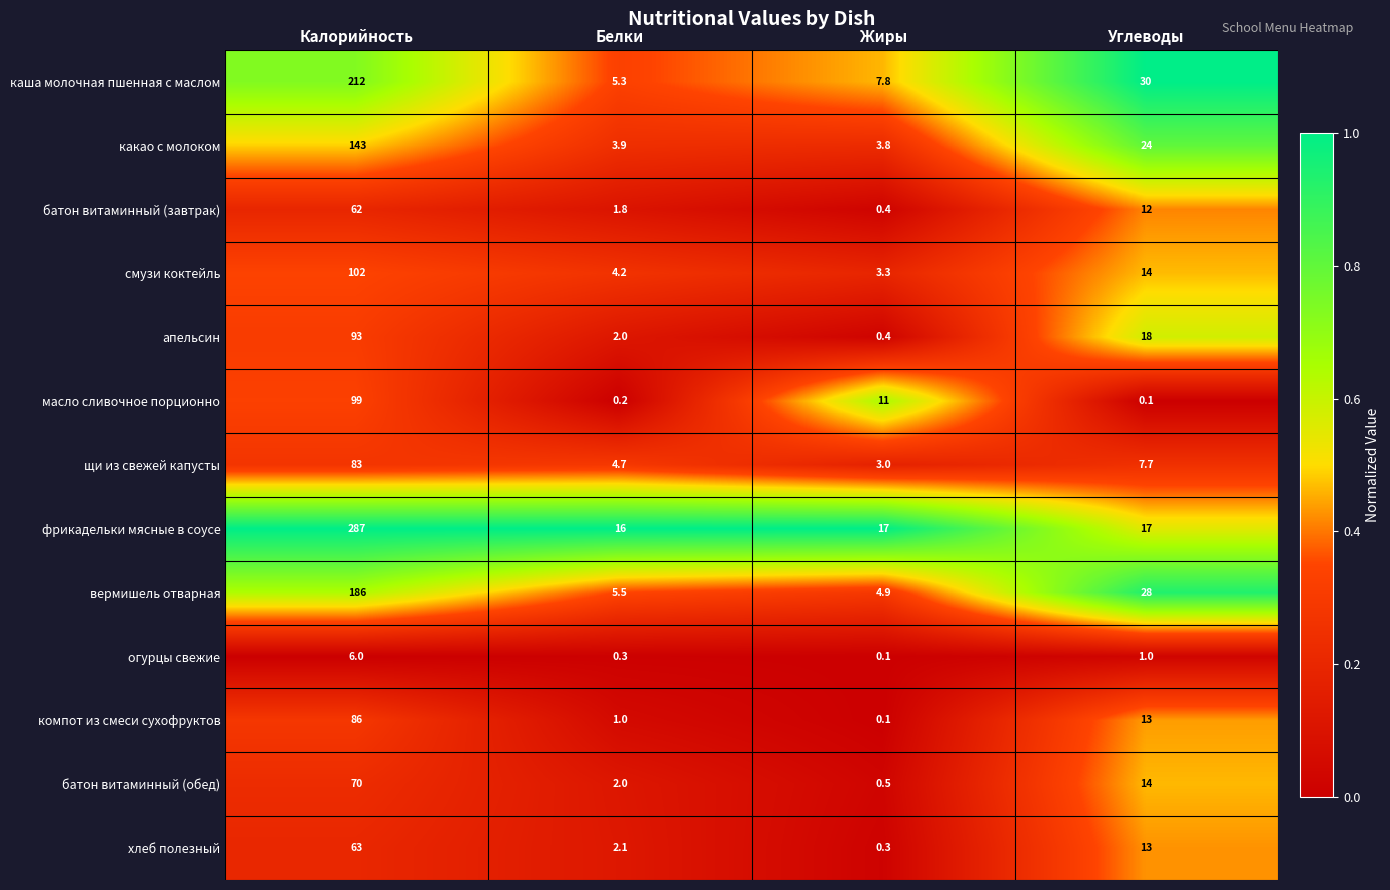

Which series has the largest total across all categories?

фрикадельки мясные в соусе